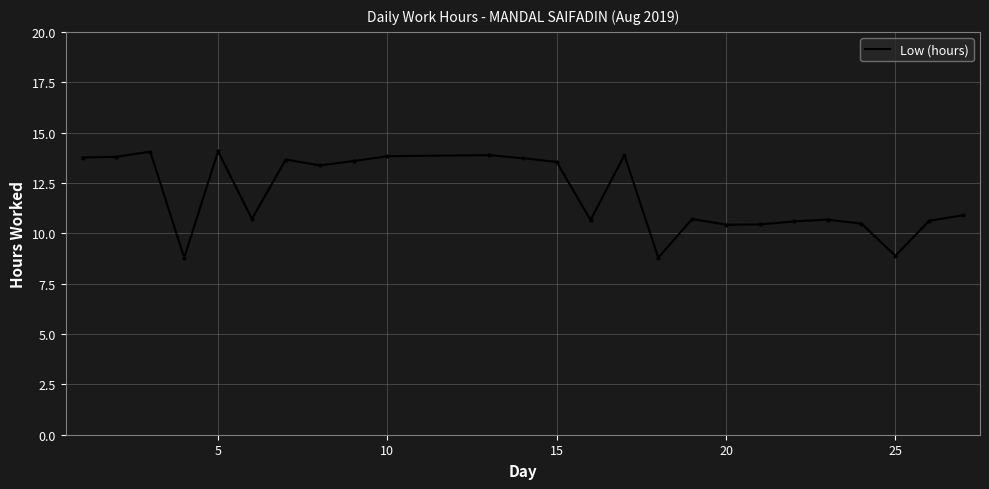

Is it true that the value at 15 is 3.9?

False